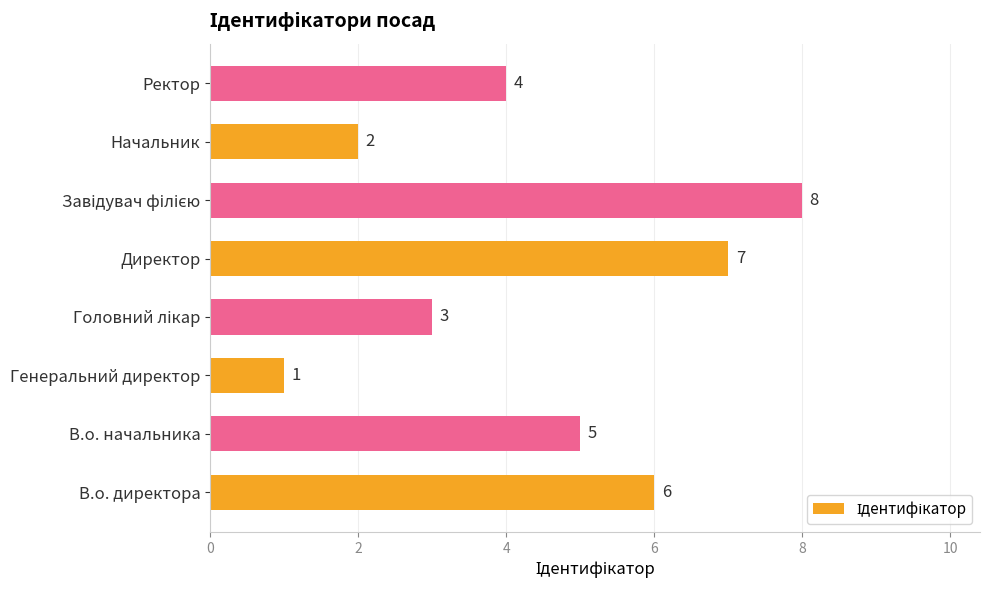

Where is the data nearest to the value 4?

Ректор